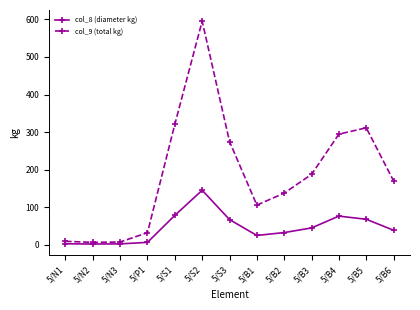

What is the spread (max minus min) of values at 5/B1?

80.8